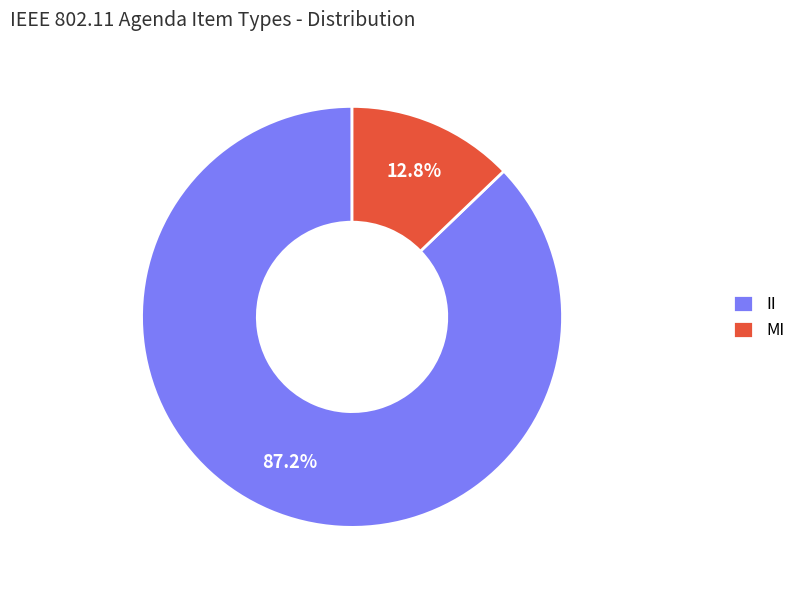

Which slice is the largest?

II